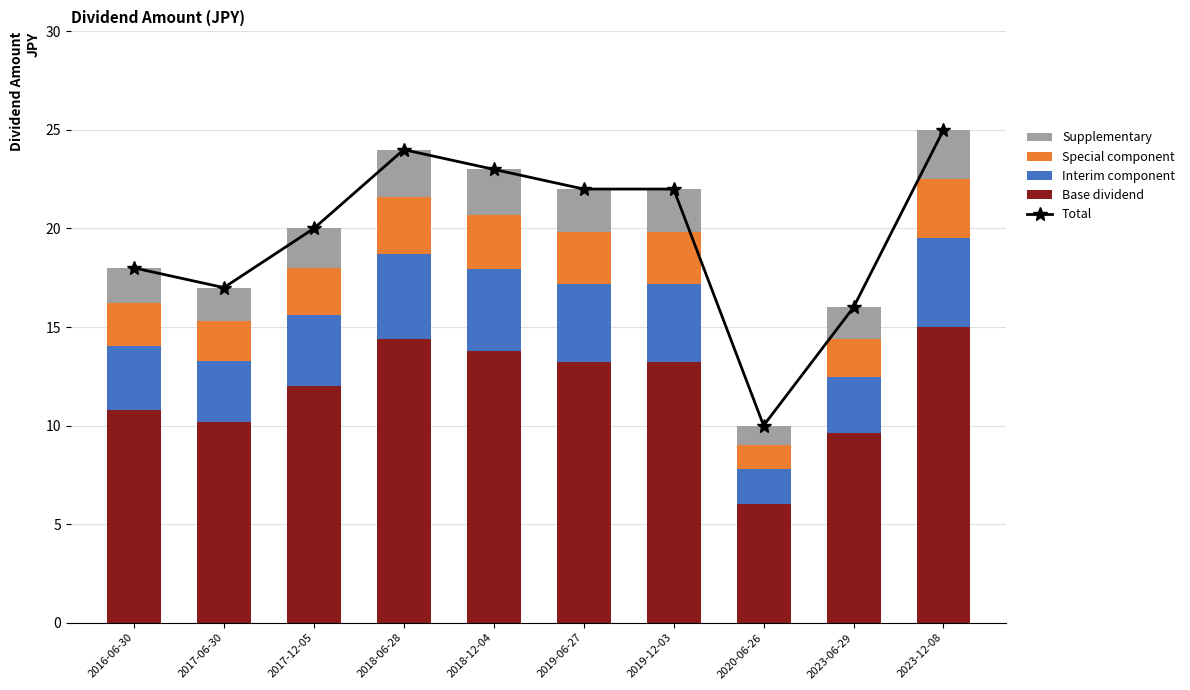

What is the label of the 2nd bar from the right?

2023-06-29